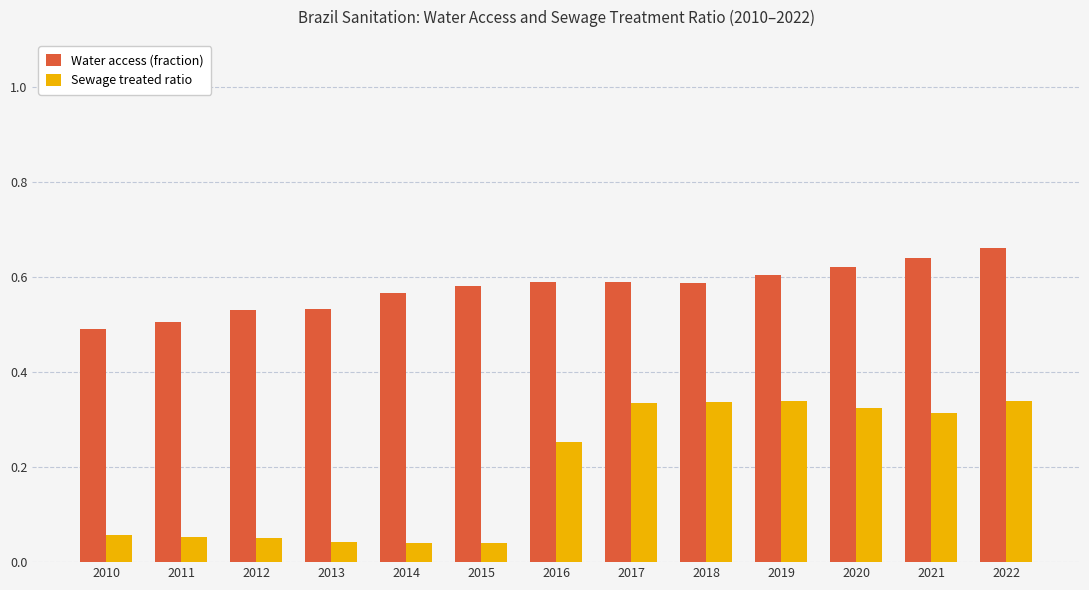

At which category is the sum across all series the highest?

2022